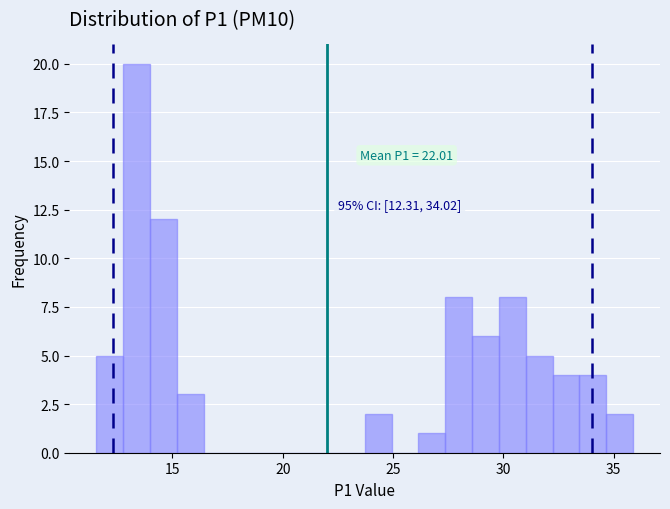

Around what value on the x-axis is the tallest bar? Give the approximate position of its centre, as read against the axis.

13.5